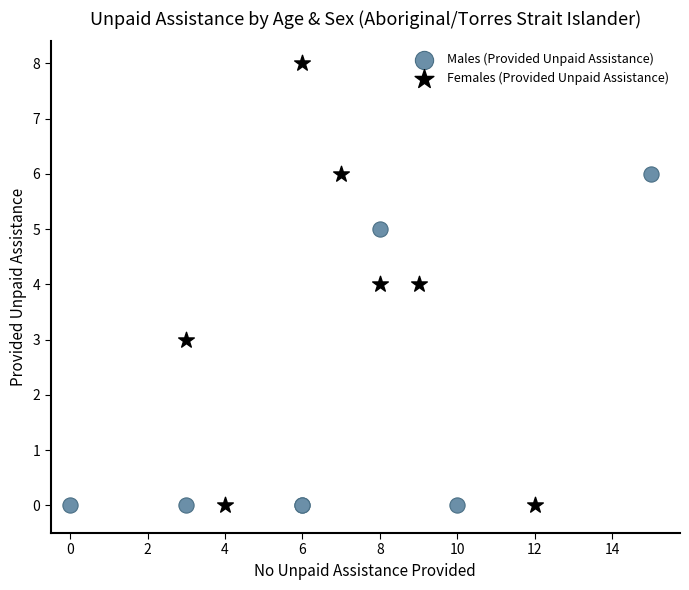

Which series reaches the maximum Y coordinate?

Females (Provided Unpaid Assistance)